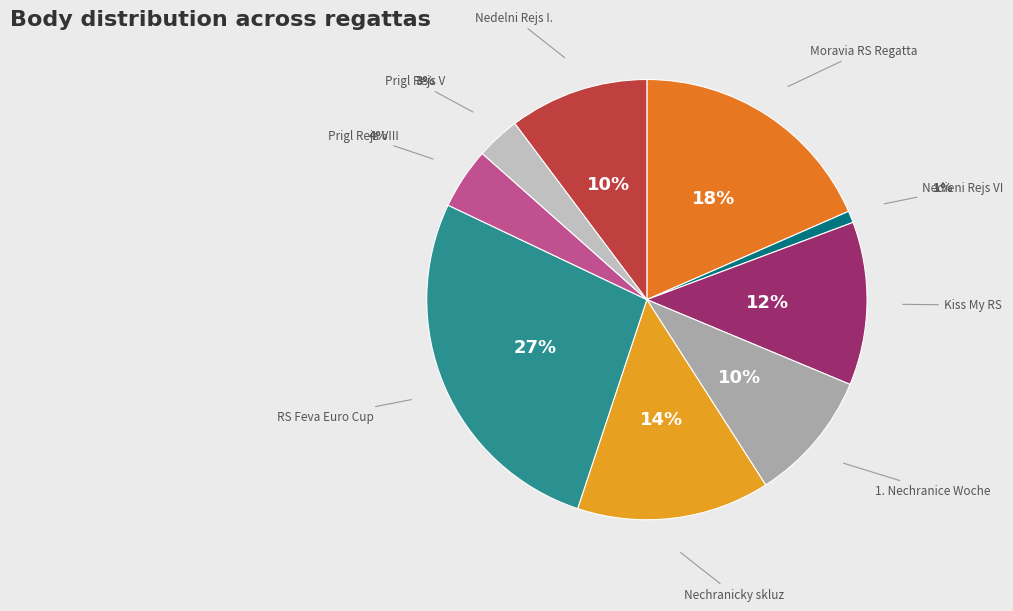

Is there a majority slice in this chart?

No